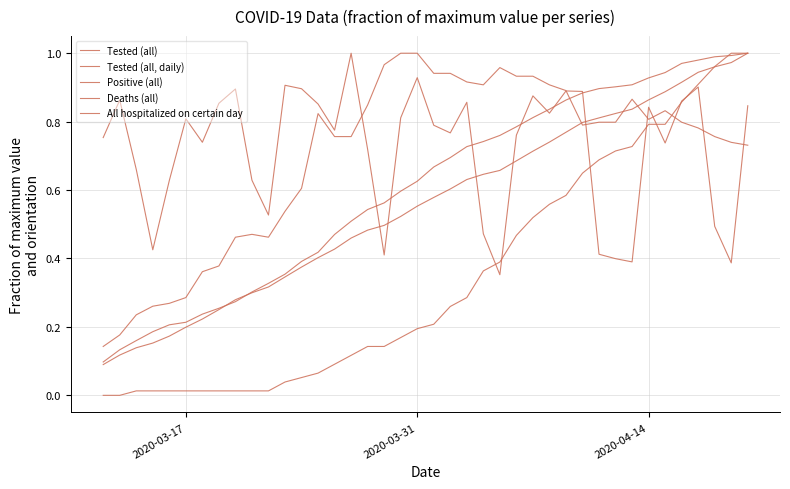

How many lines are shown in the chart?

5